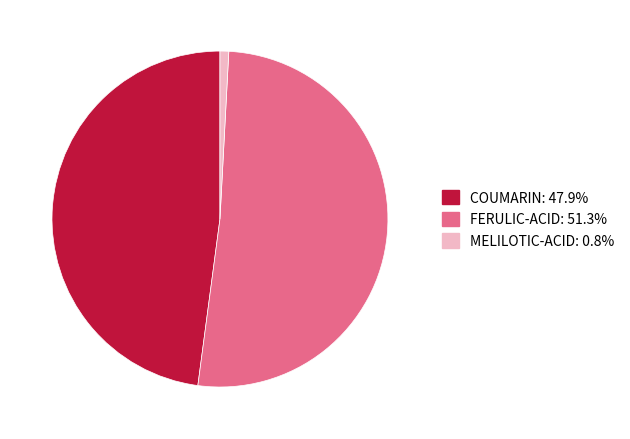

Which slice is the largest?

FERULIC-ACID